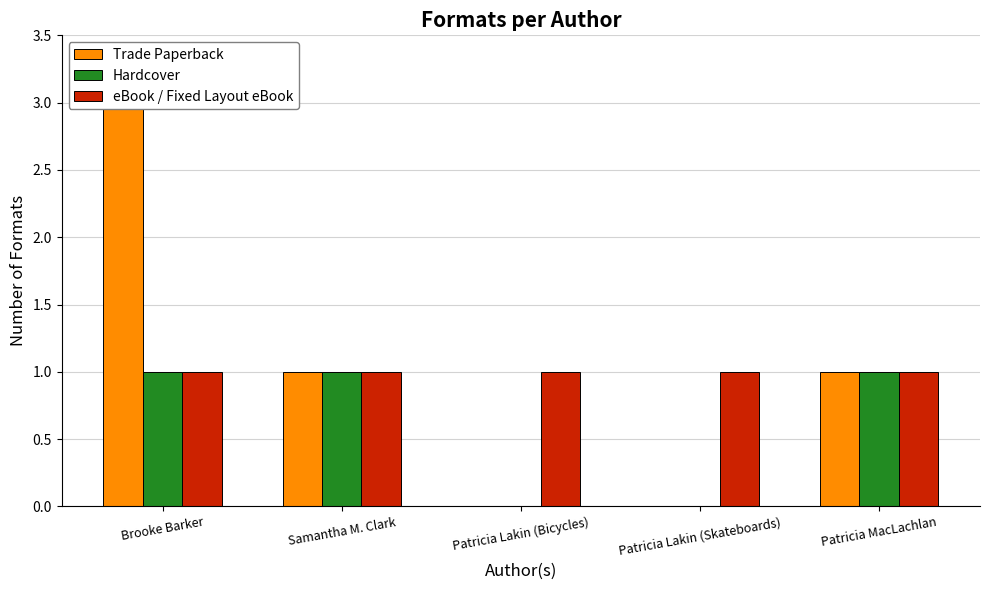

Reading right to left, extract all data points from this chart.

Trade Paperback: 1	0	0	1	3
Hardcover: 1	0	0	1	1
eBook / Fixed Layout eBook: 1	1	1	1	1